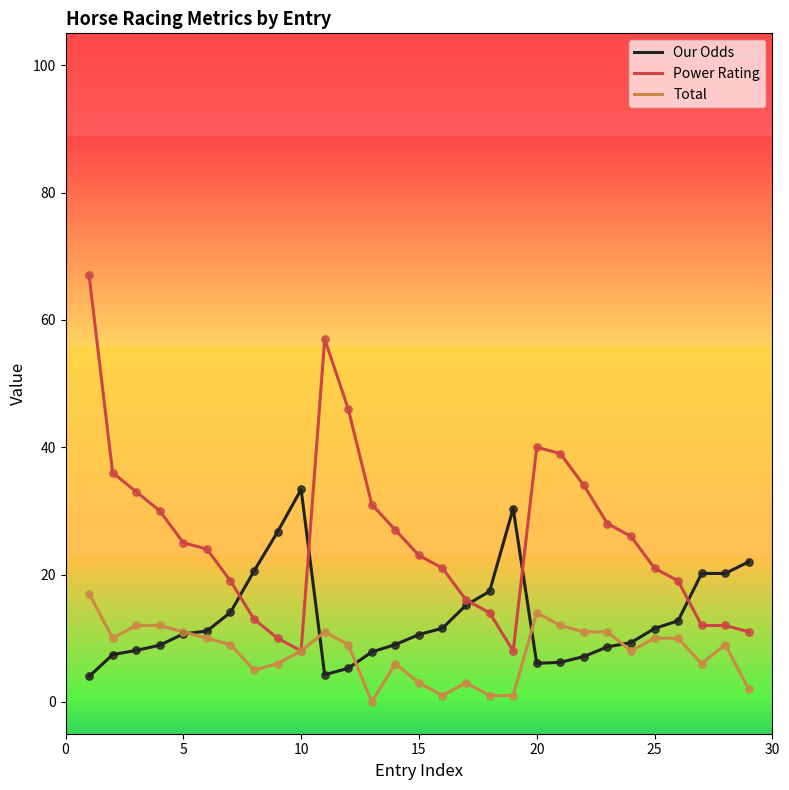

Which series has the widest spread of values?

Power Rating